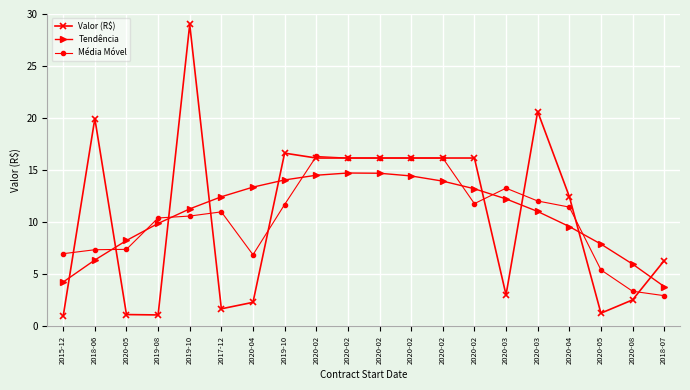

What is the total value across all series at 2020-02?

47.0